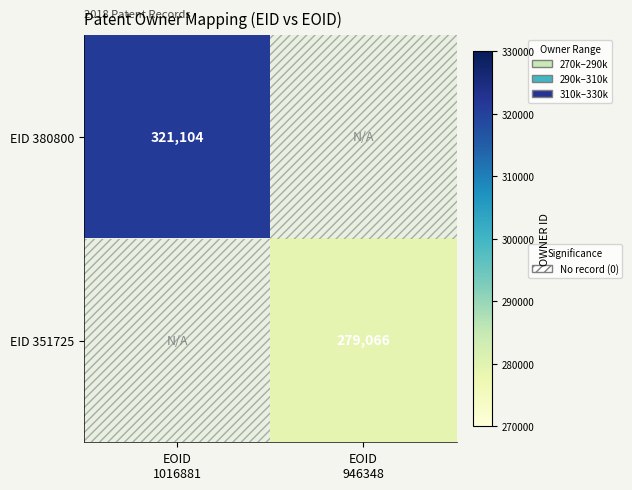

Which has a higher value, EOID
946348 or EOID
1016881?

EOID
1016881